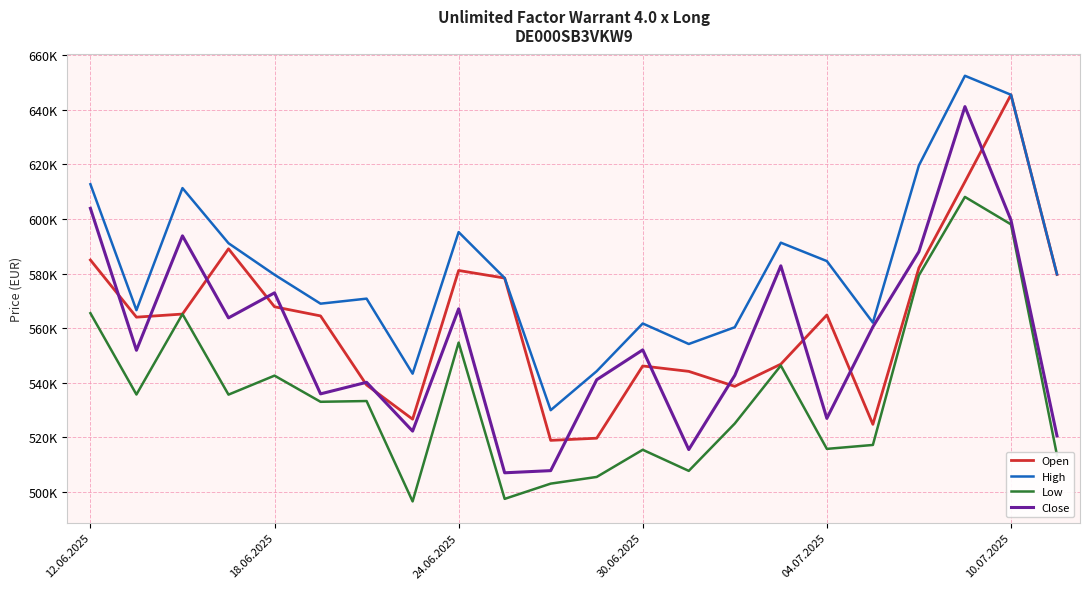

What is the value of the High point at the 9th from the left?

595205